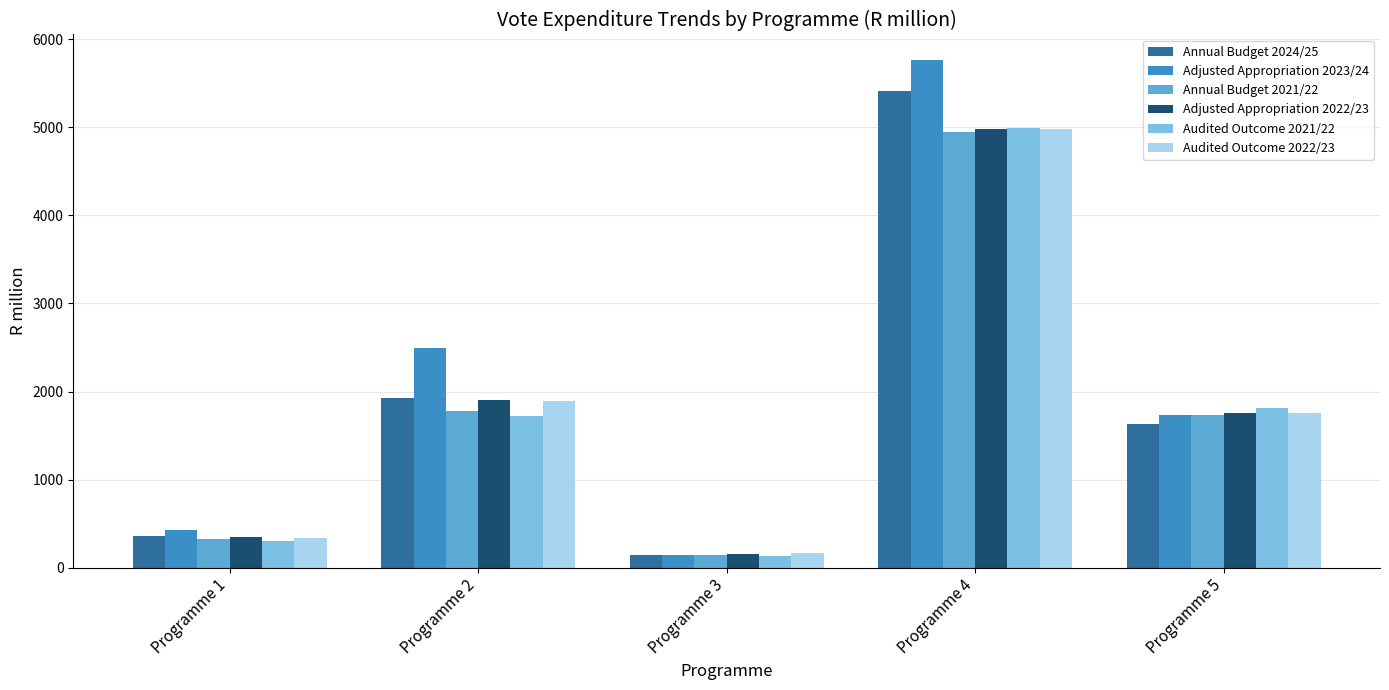

Is the value of Annual Budget 2021/22 at Programme 1 greater than the value of Audited Outcome 2022/23 at Programme 4?

No